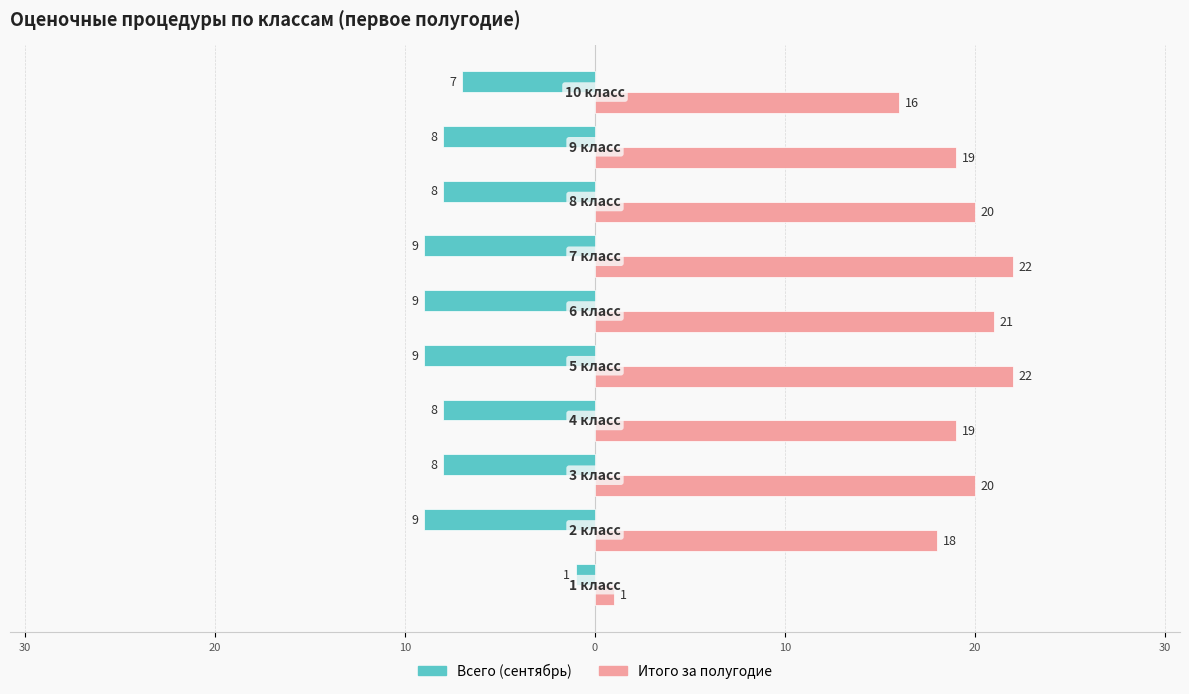

What are all the series names shown in the legend?

Всего (сентябрь), Итого за полугодие